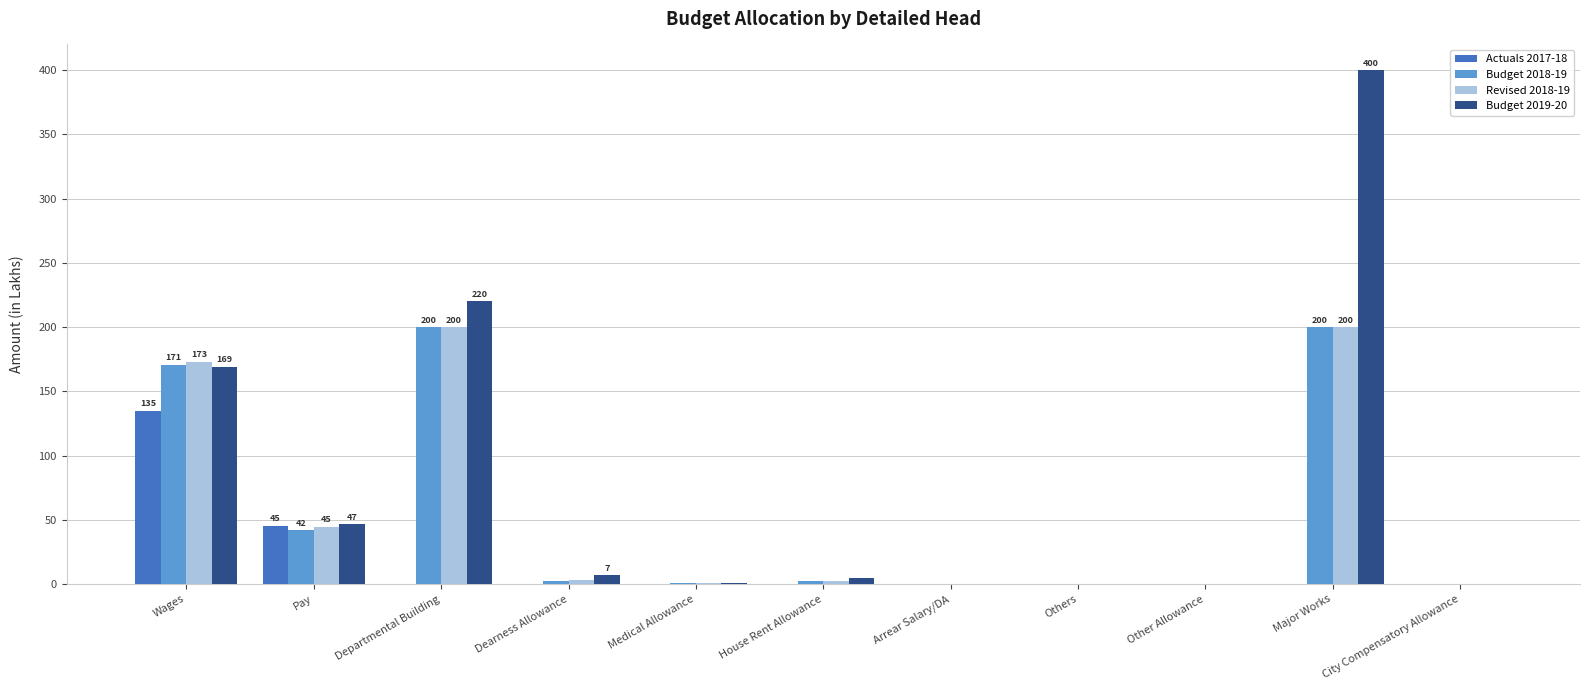

The value of Budget 2019-20 at Wages is 59.6. True or false?

False